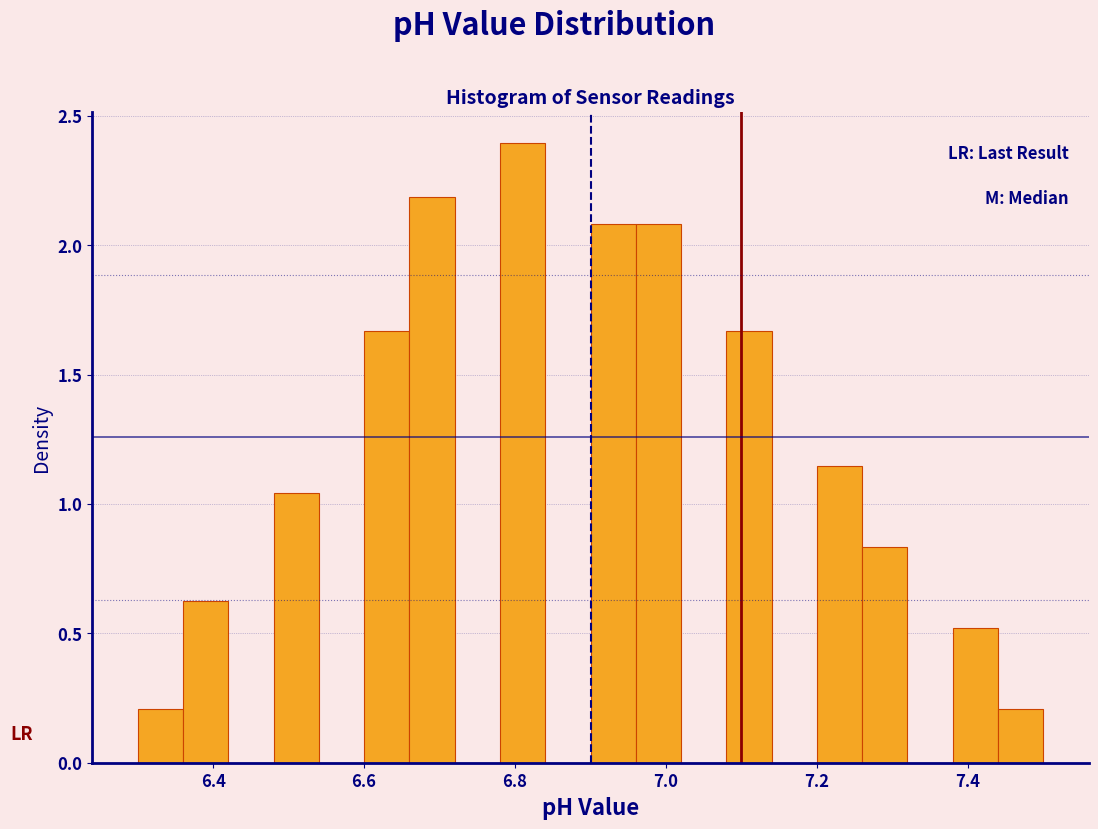

Around what value on the x-axis is the tallest bar? Give the approximate position of its centre, as read against the axis.

6.82